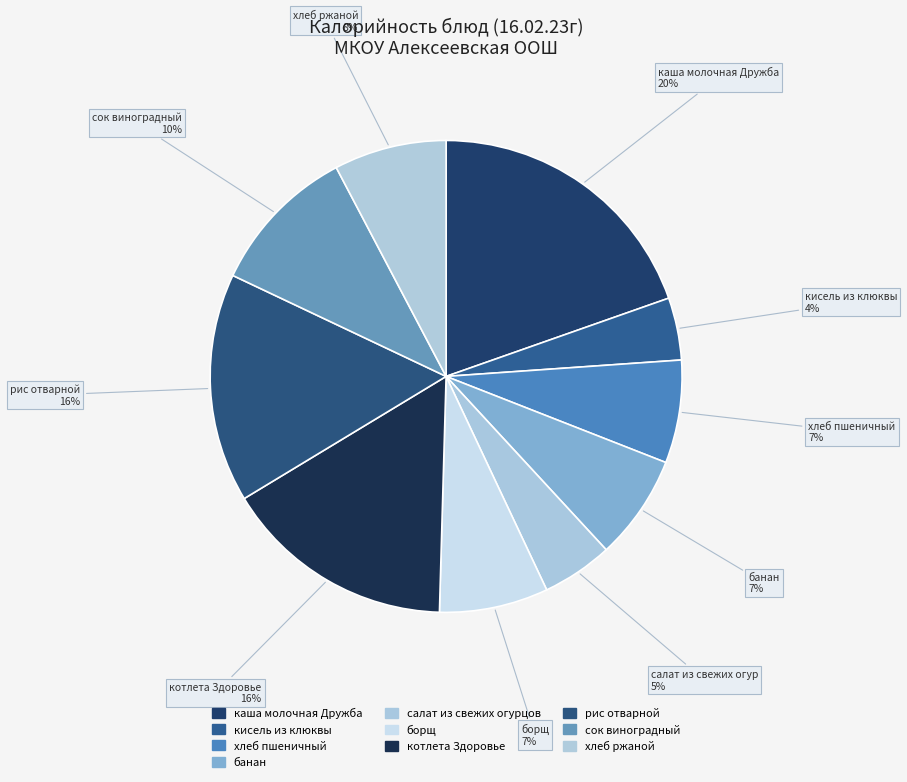

How many segments does this pie chart have?

10